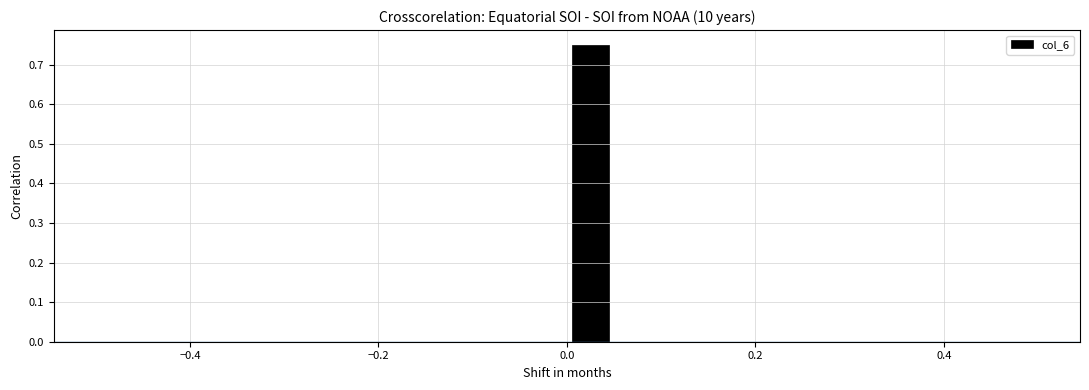

Read against the x-axis, roughly where is the centre of the tallest bar?

0.02